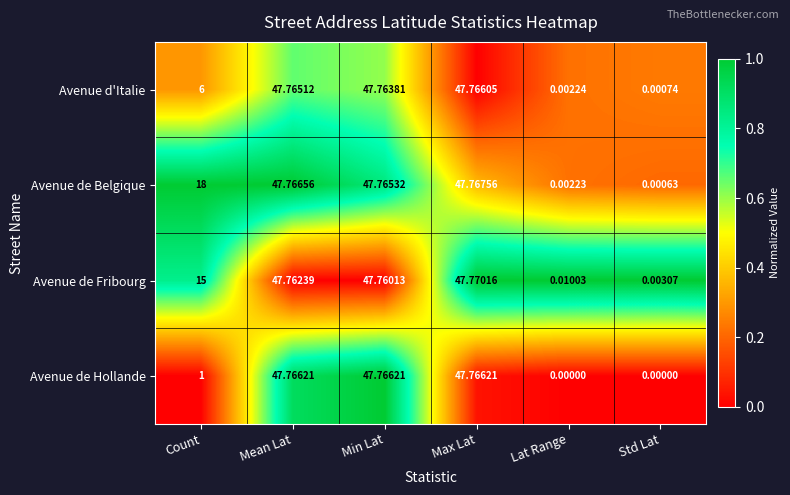

How many series are shown in this chart?

4